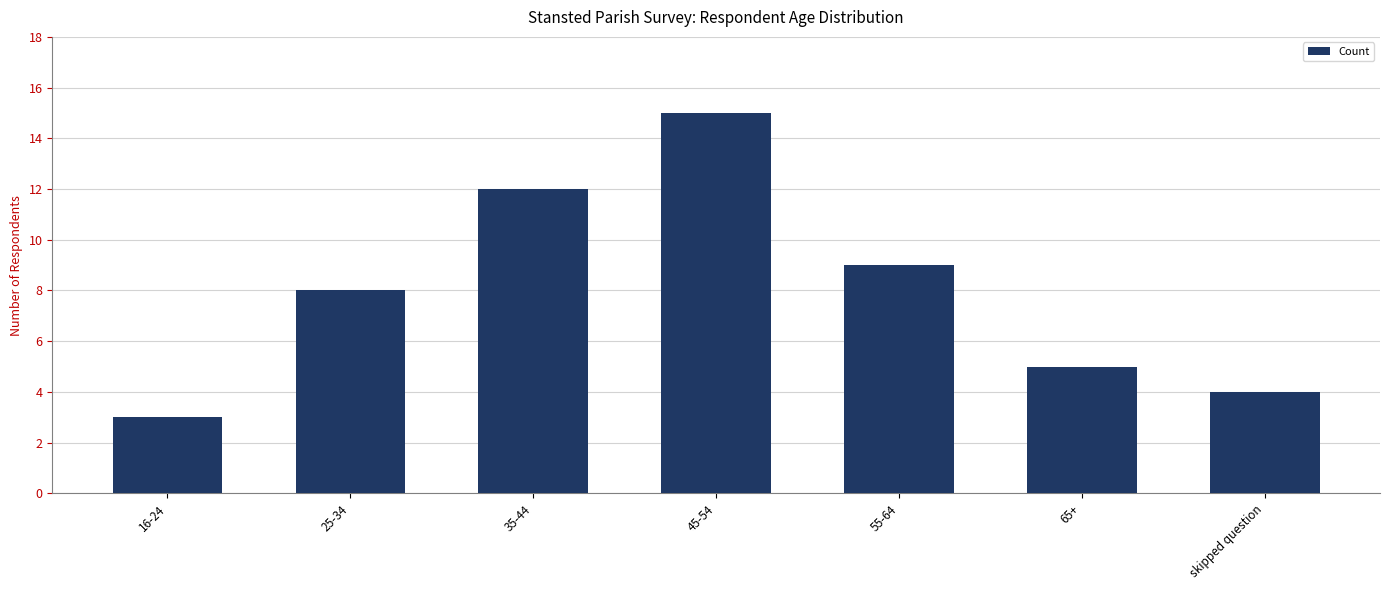

Count the number of data series in this chart.

1